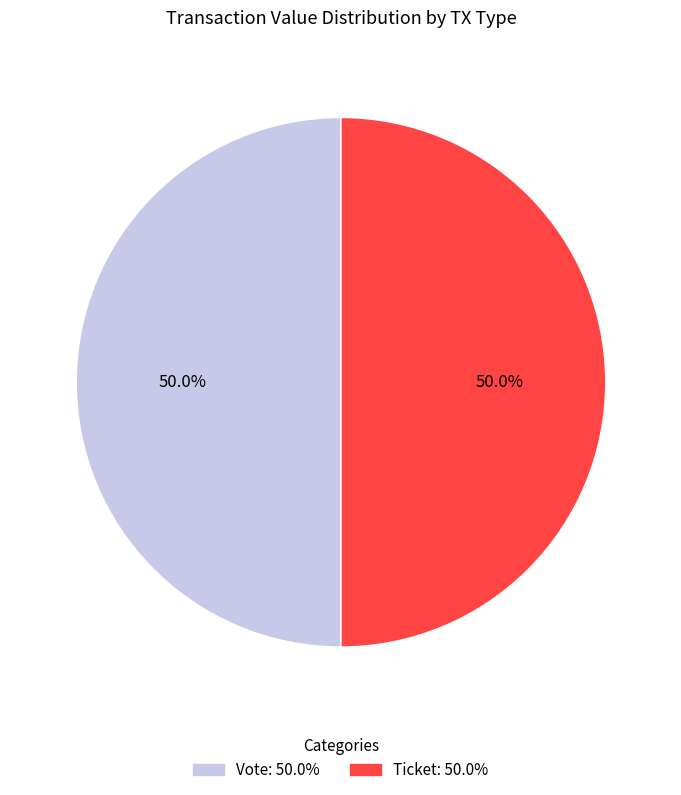

Count the number of slices in the pie.

2